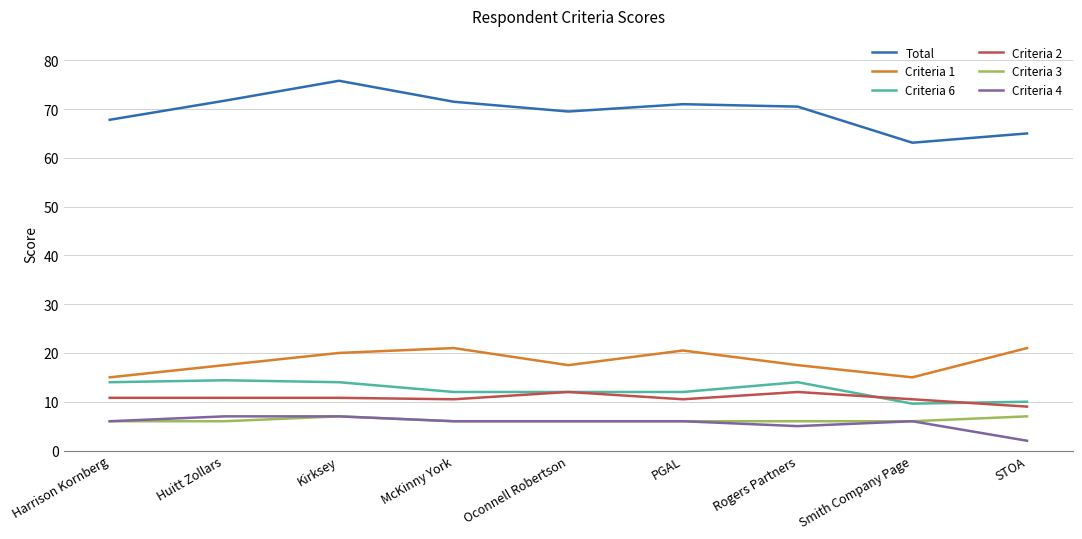

At which label does Criteria 4 reach its minimum?

STOA